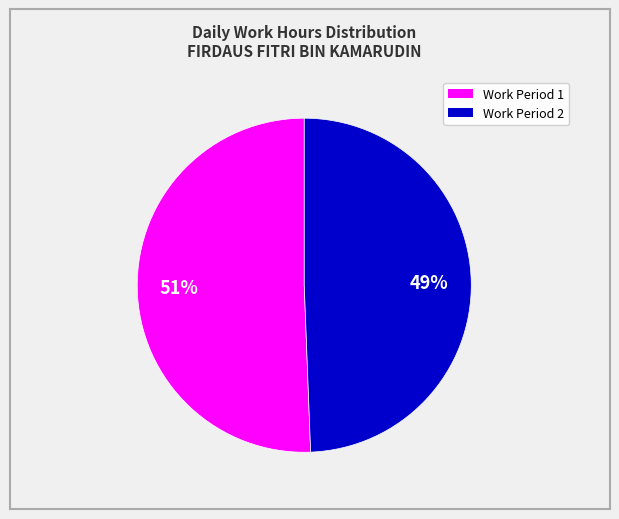

Is there a majority slice in this chart?

Yes